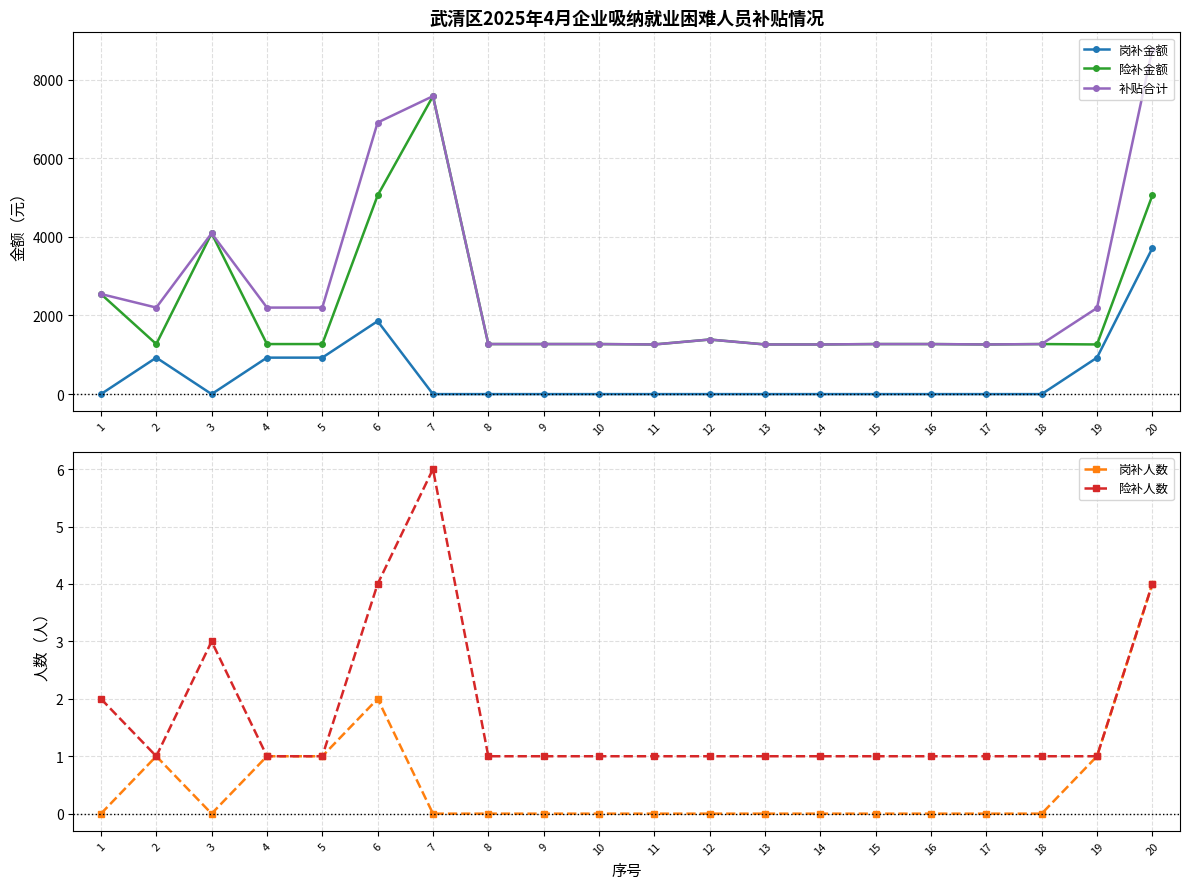

True or false: 岗补金额 and 补贴合计 cross at least once.

False